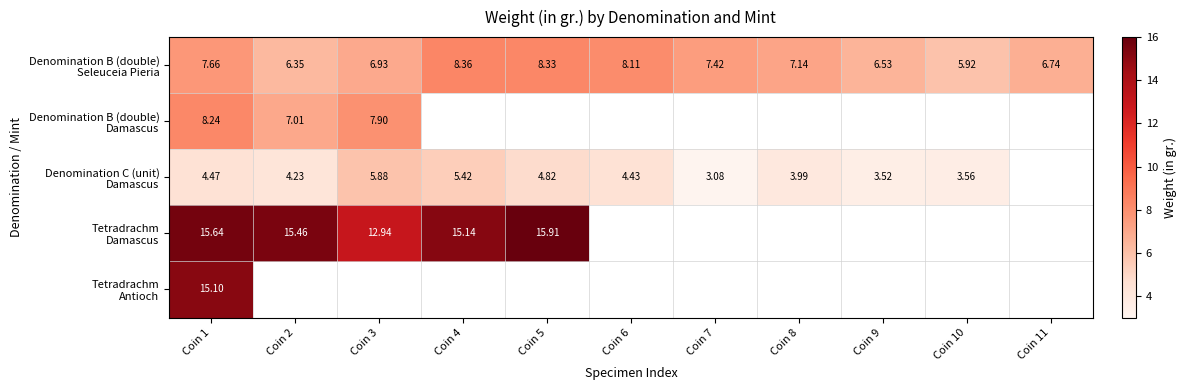

What is the lowest value of the Denomination C (unit) Damascus series?

3.1